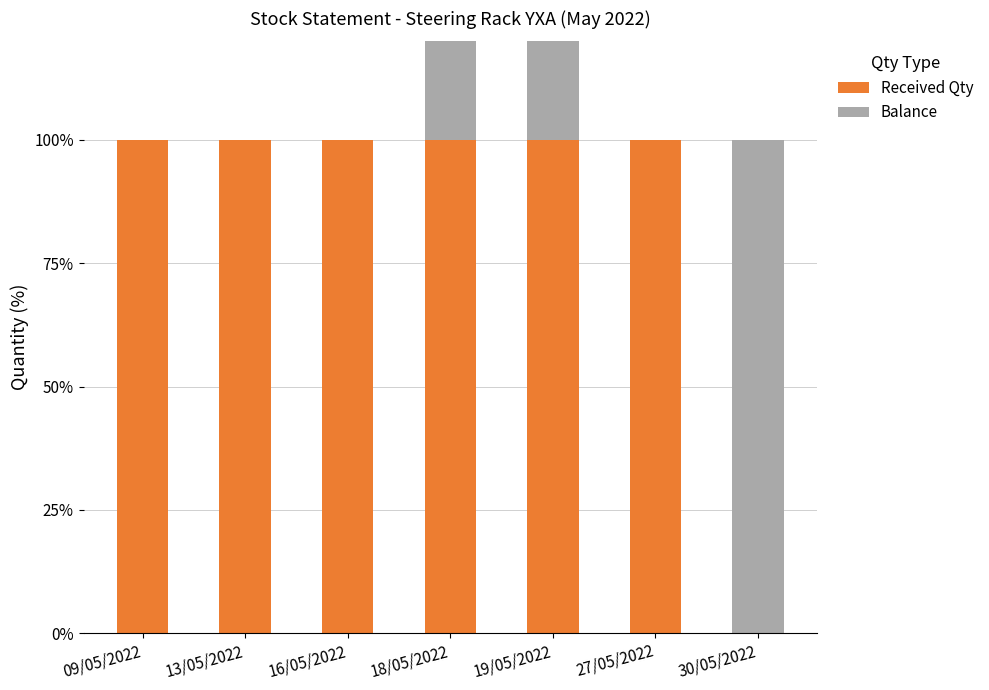

Which series has the largest total across all categories?

Received Qty